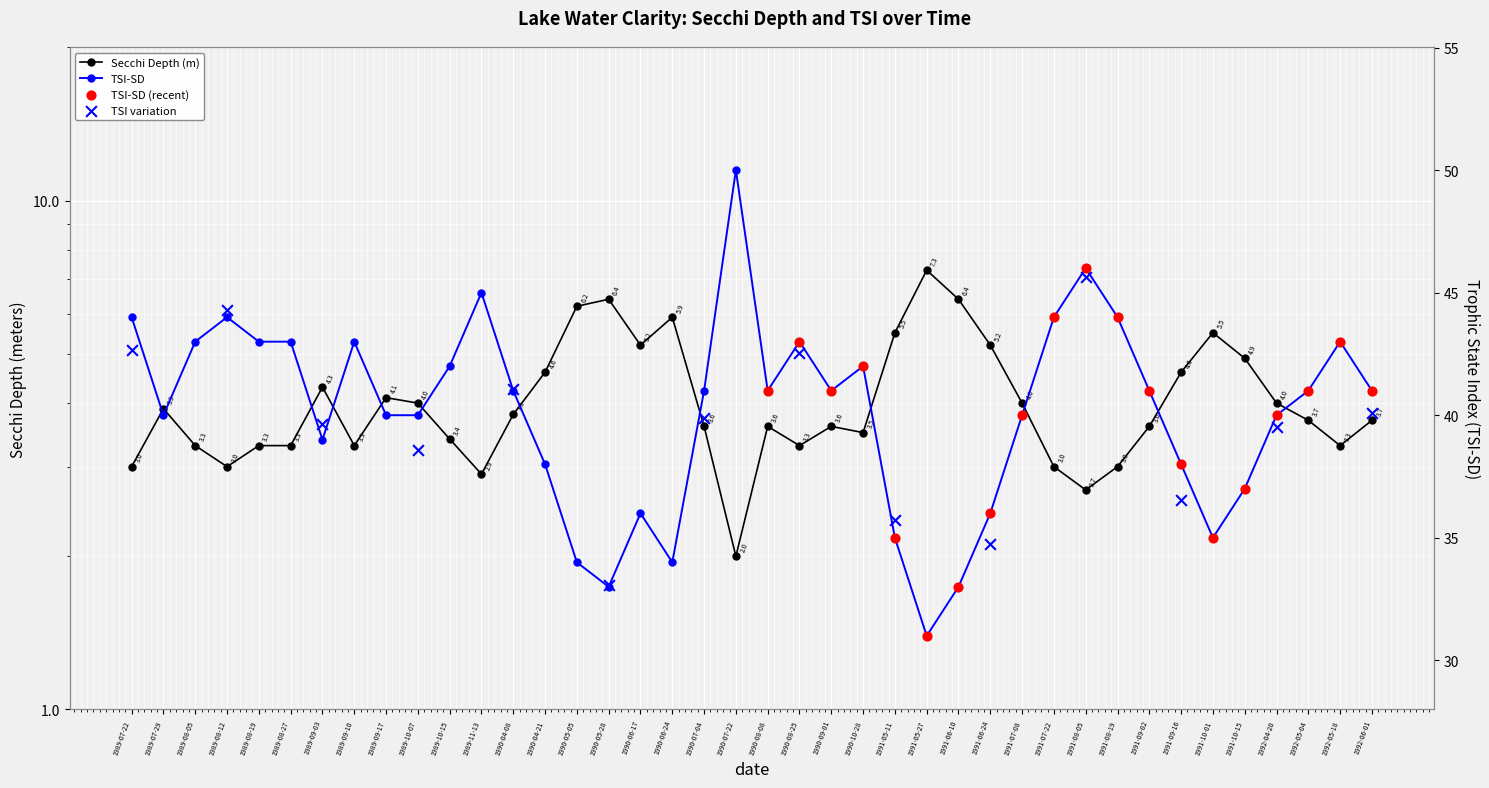

At how many categories does at least one series exceed 25?

40